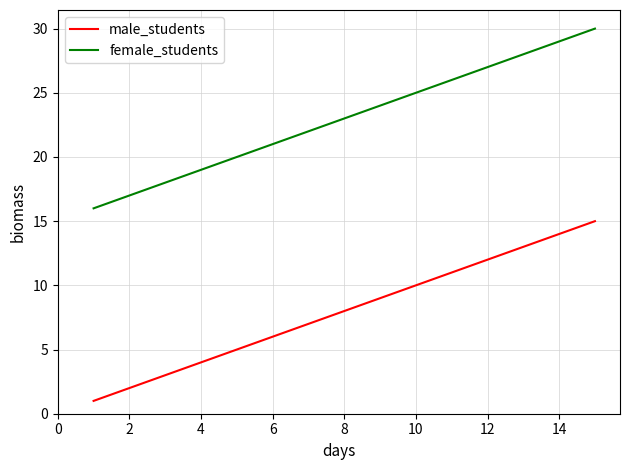

What is the average value of the male_students series?

8